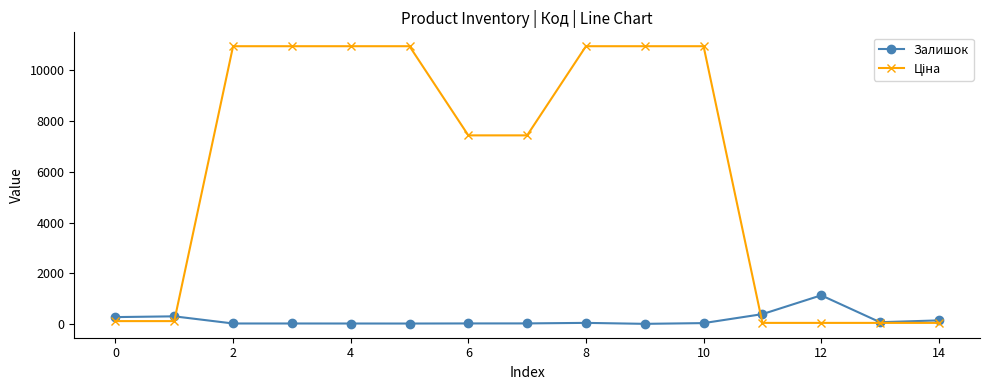

At how many categories does at least one series exceed 795?

10